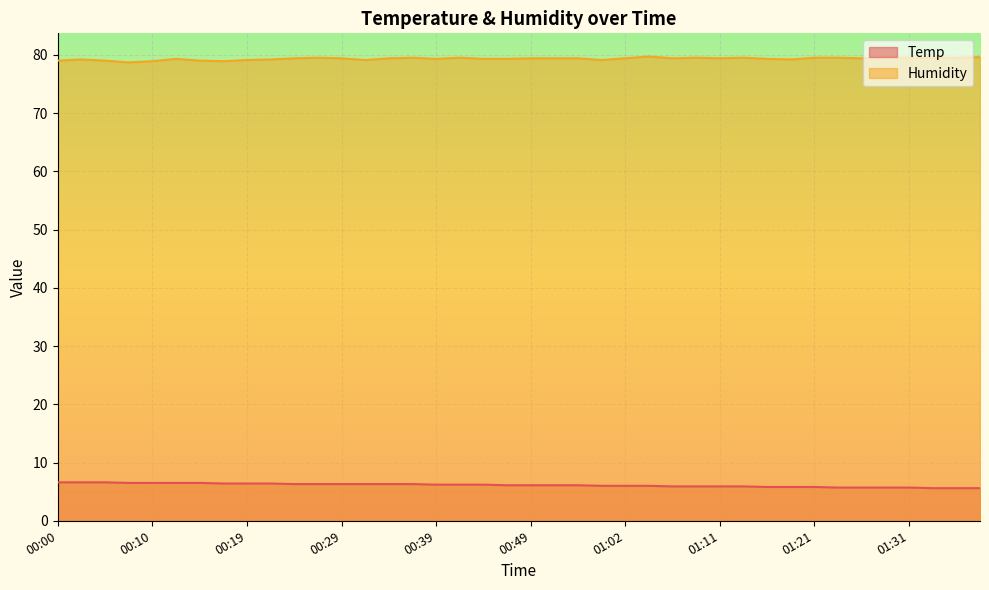

What is the sum of the Humidity values at 01:11 and 00:02?

158.6